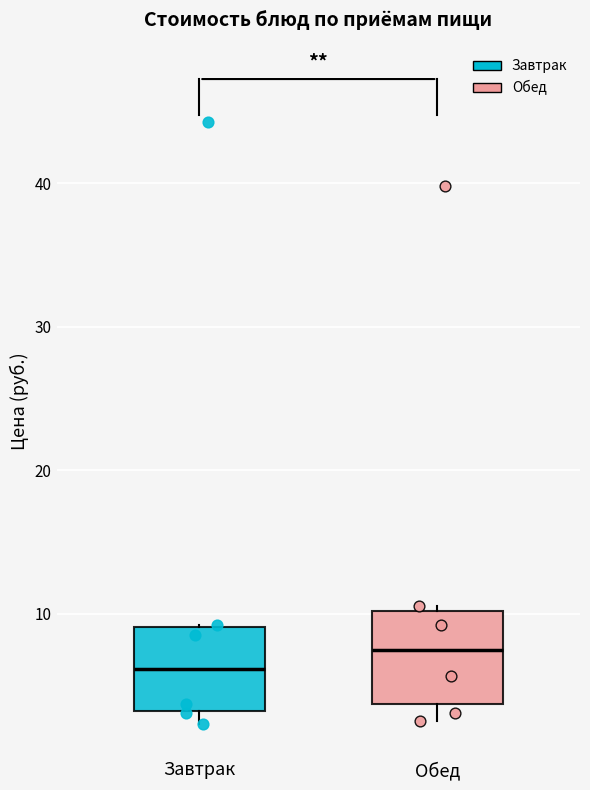

Reading left to right, read every box against the y-axis: the position of its median line, the range the box covers, and the ends of its whiskers. The values are not printed on the chart, so give them approximately, as read against the axis.

Завтрак: median 6, box 3 to 9, whiskers 2 to 9
Обед: median 7, box 4 to 10, whiskers 3 to 11